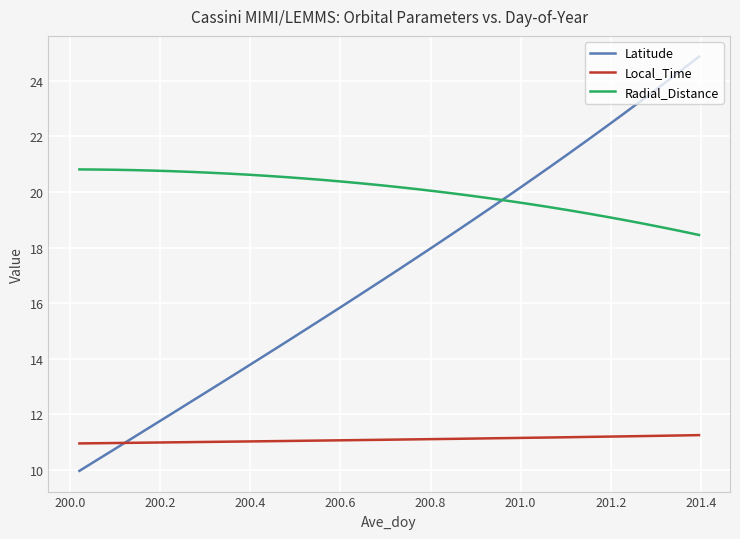

Does the chart display data point markers on the line(s)?

No